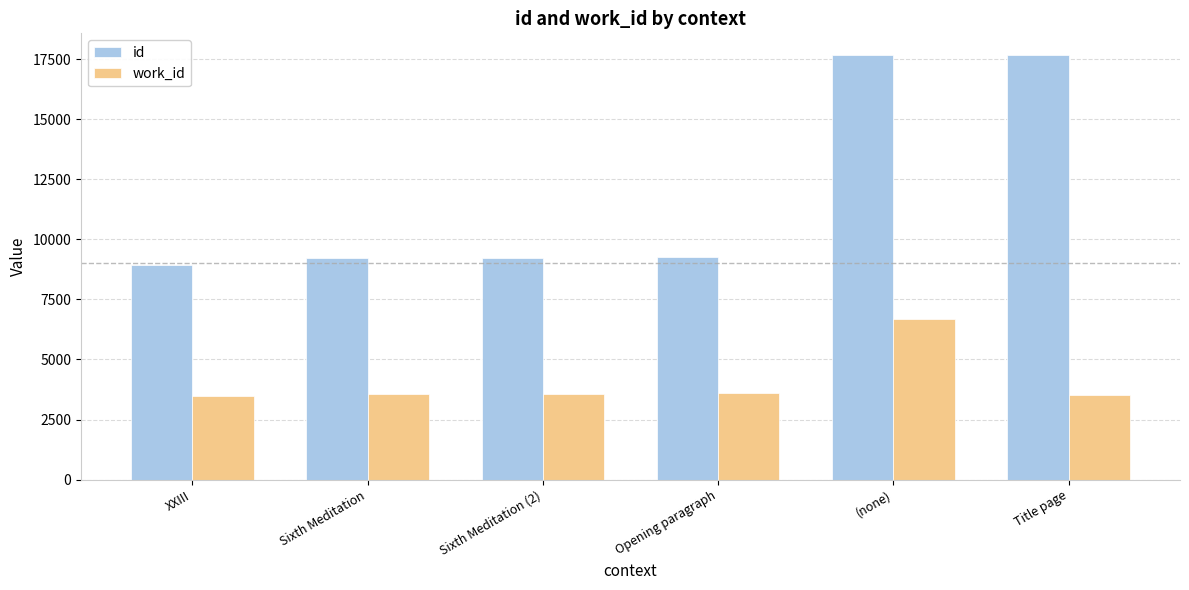

What value does the work_id series have at Opening paragraph?

3586